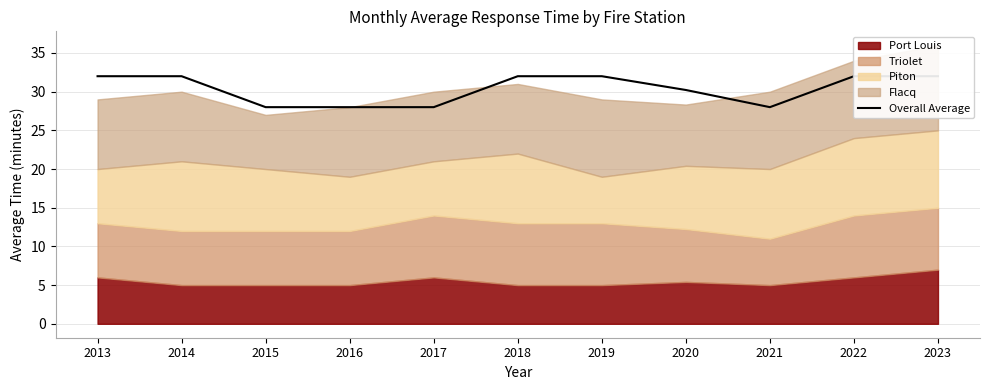

Rank the categories by value from lowest to highest.

2015, 2016, 2017, 2021, 2020, 2013, 2014, 2018, 2019, 2022, 2023